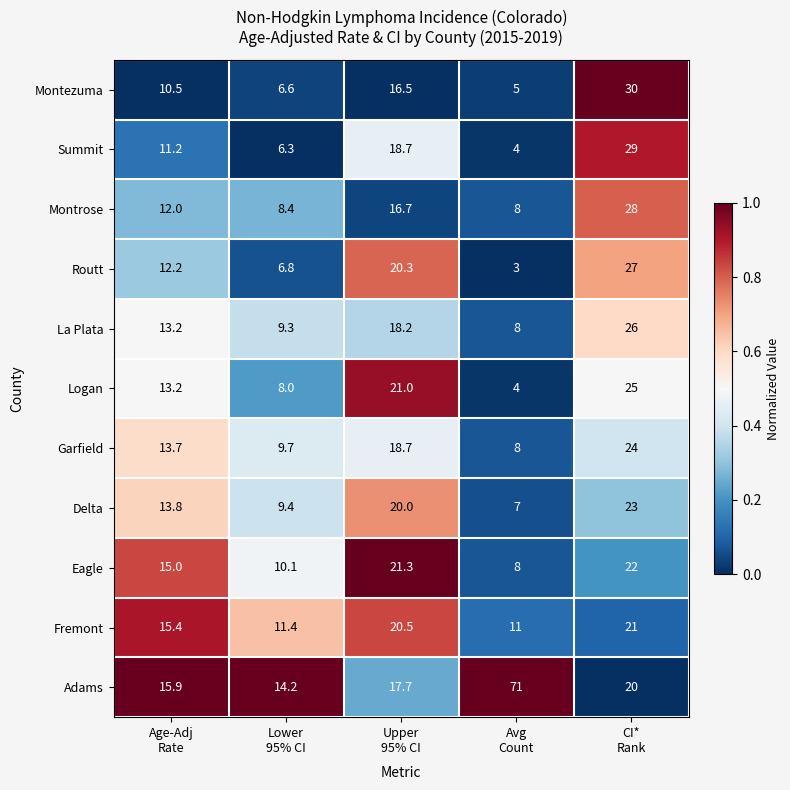

What is the greatest value displayed?

71.0